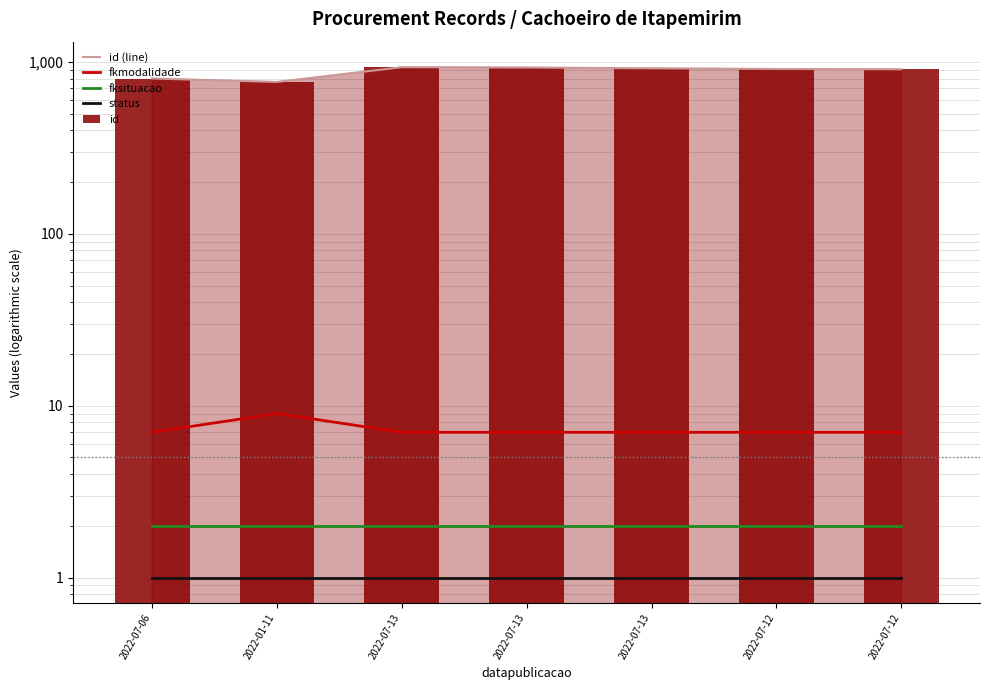

What is the highest value of the fkmodalidade series?

9